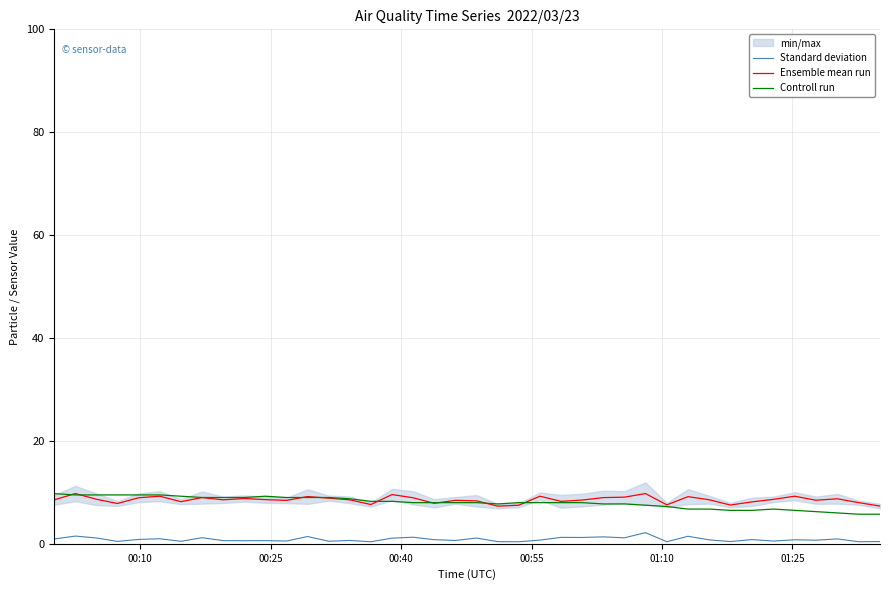

What is the smallest value displayed?

0.4